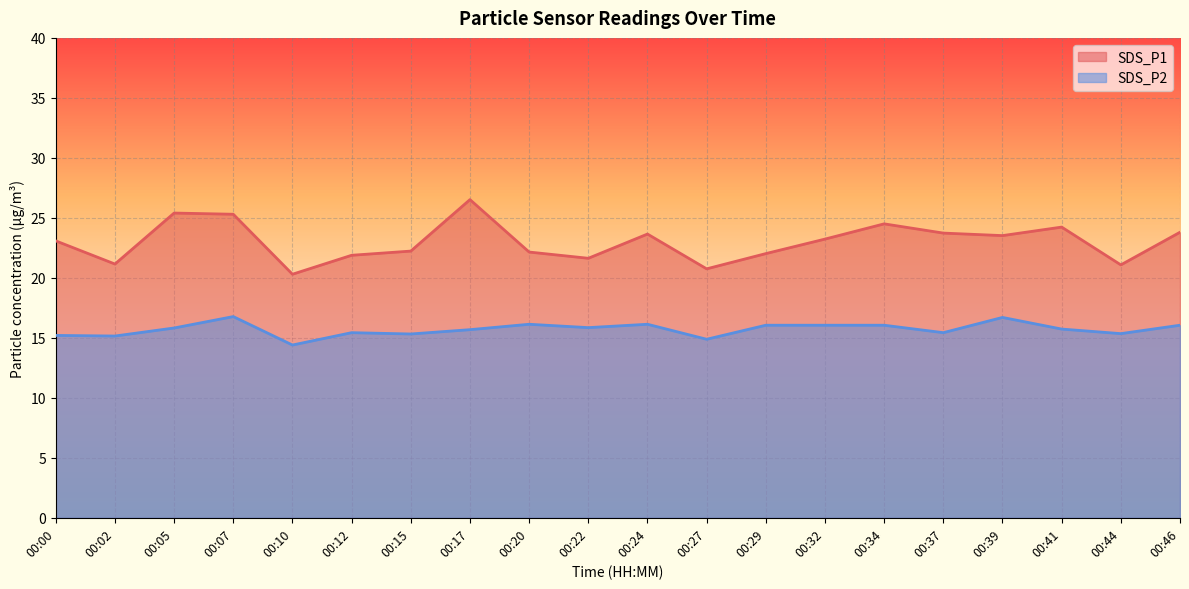

How many values in the SDS_P1 series are below 23?

9